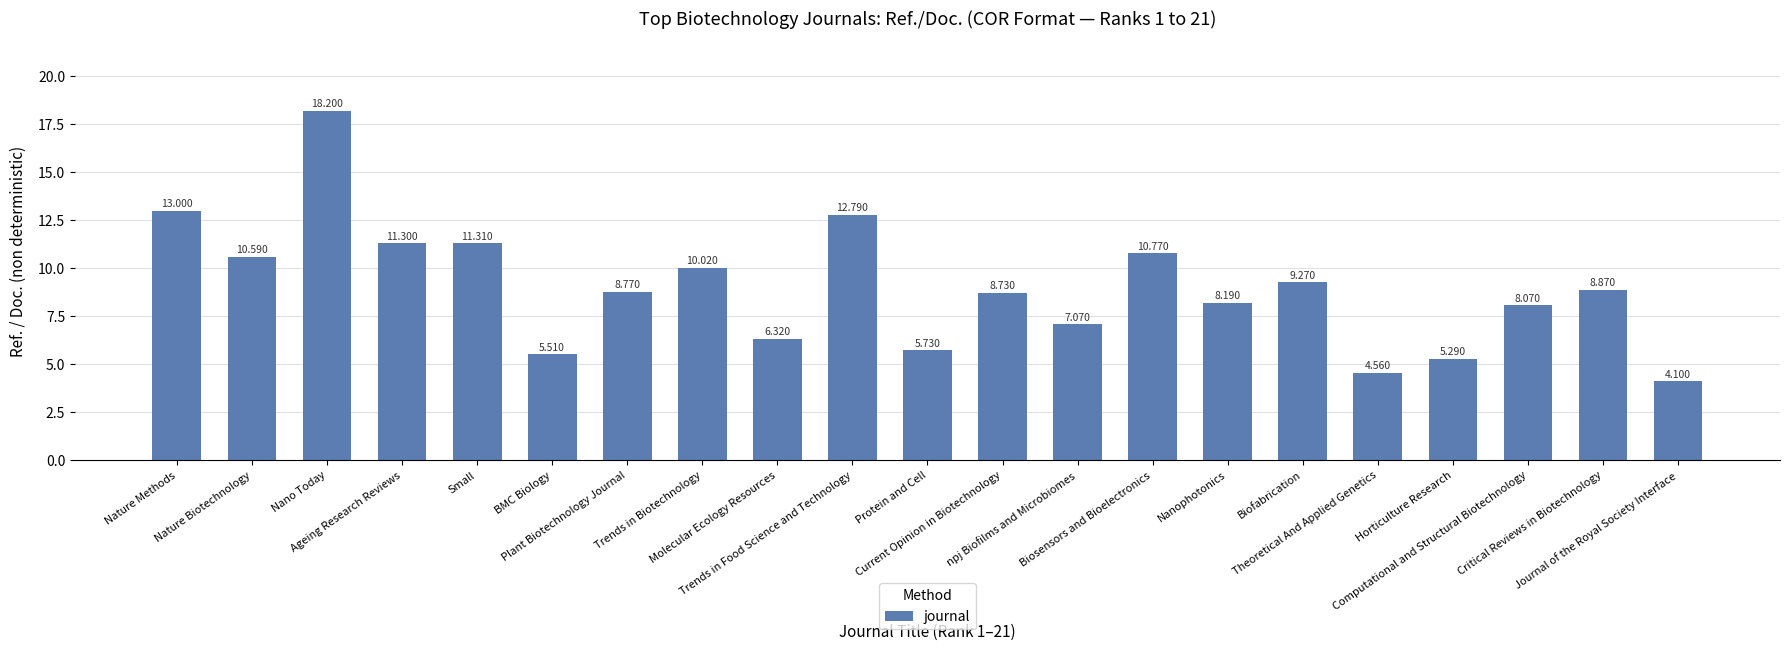

At which label does the data first exceed 8?

Nature Methods